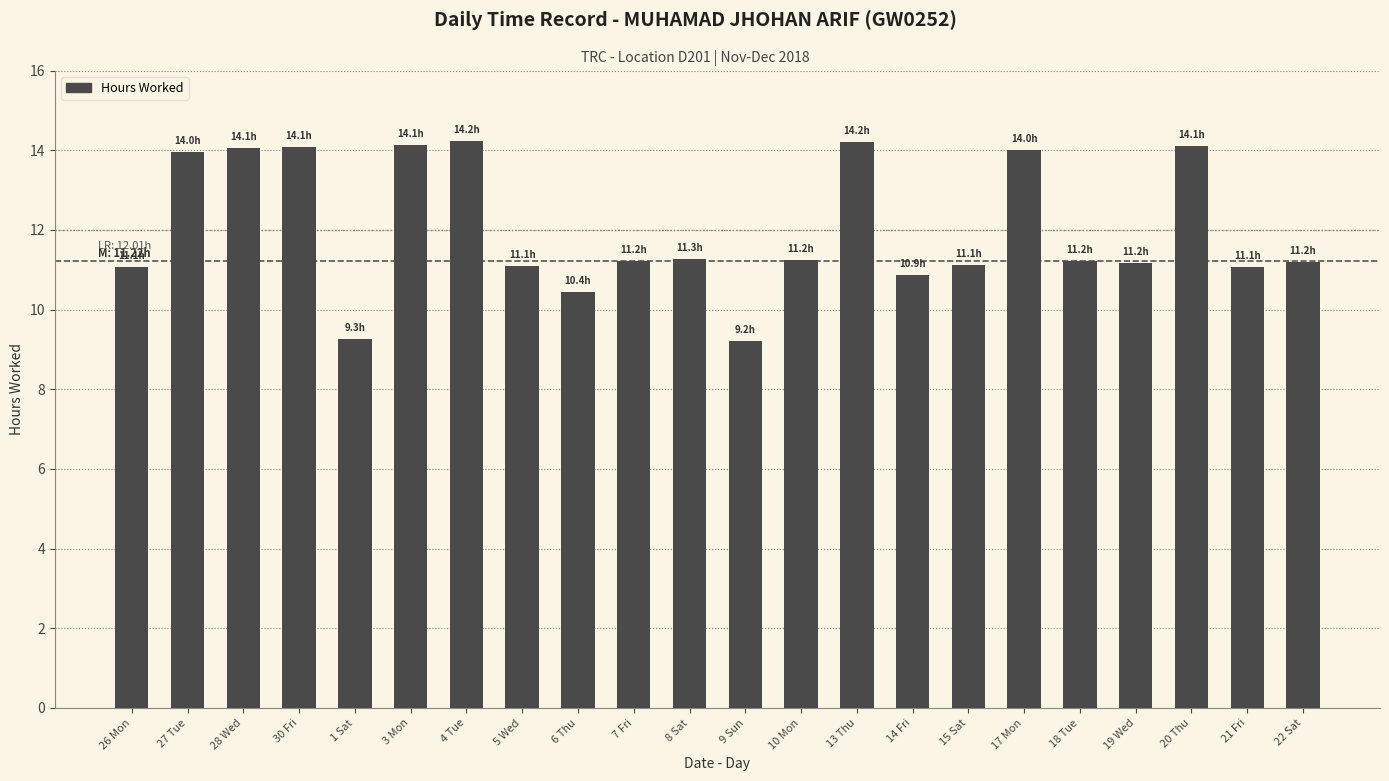

What is the change in value from 1 Sat to 22 Sat?

+1.9